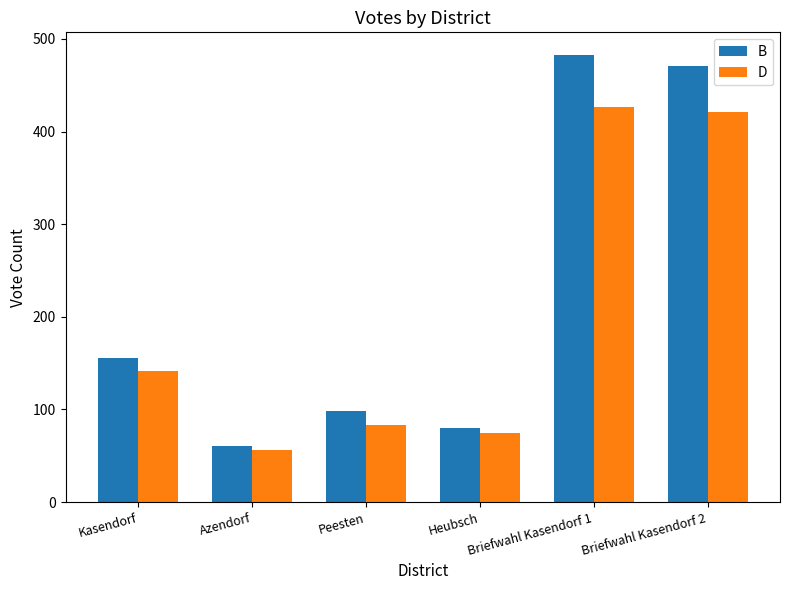

Which series has the largest range (max minus min)?

B